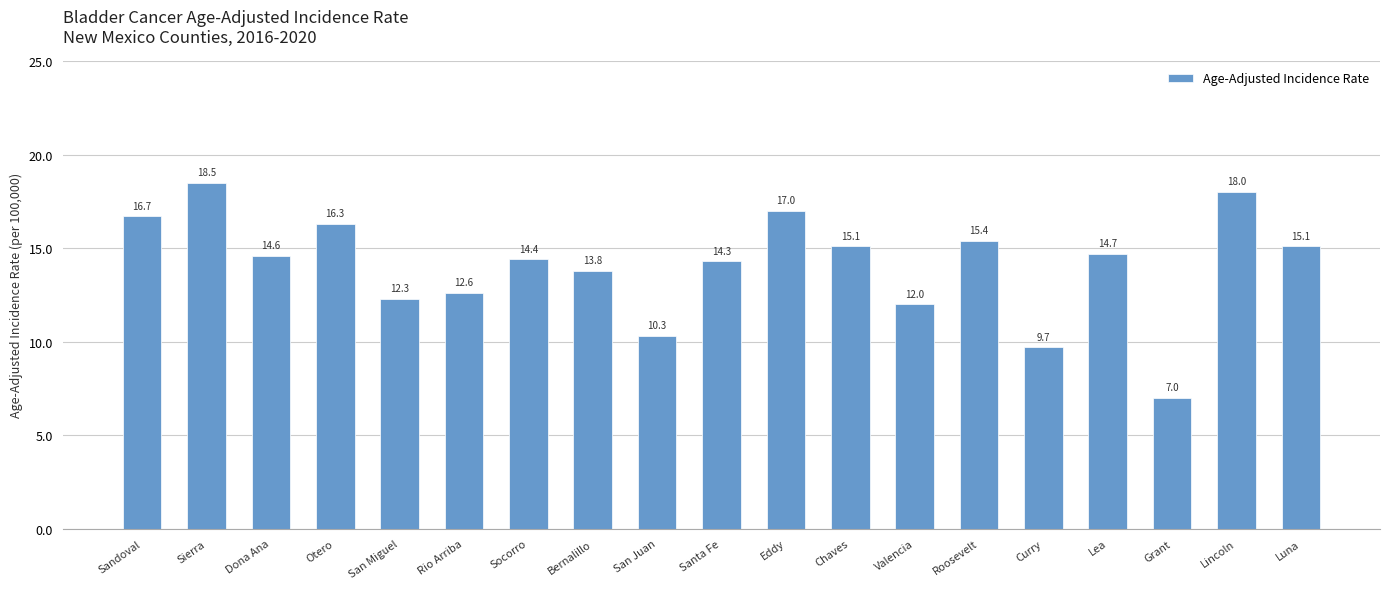

Where is the data nearest to the value 12?

Valencia